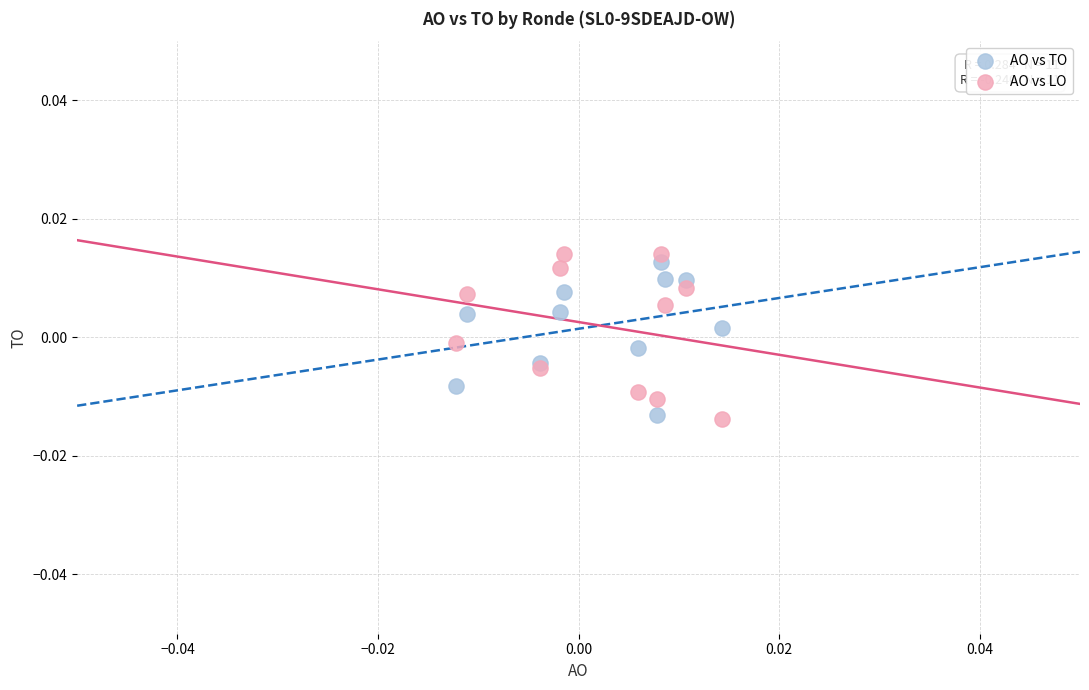

What are all the series names shown in the legend?

AO vs TO, AO vs LO